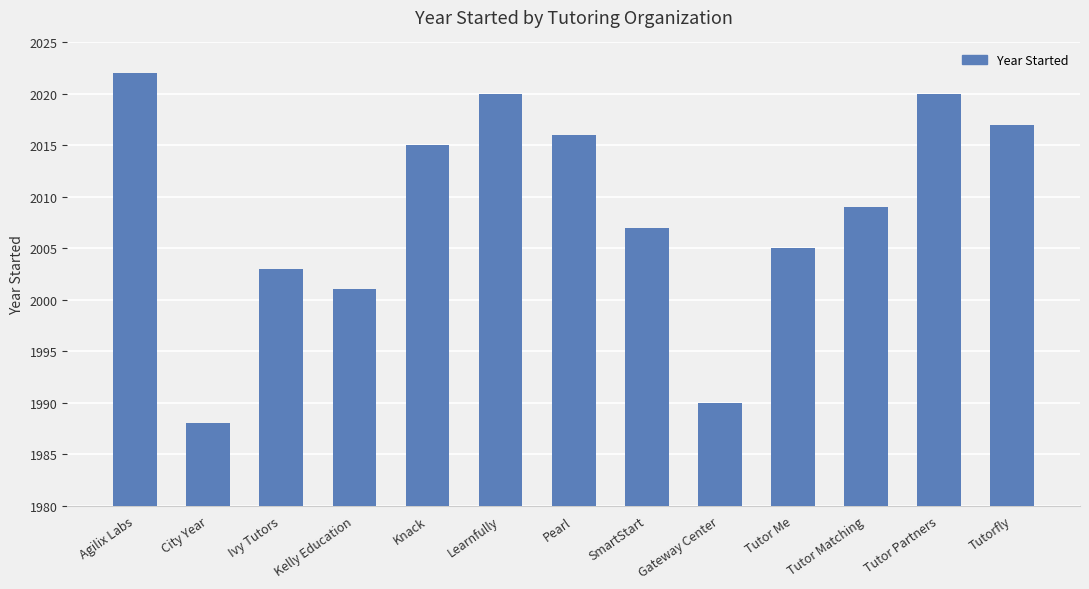

How many data points does each series have?

13